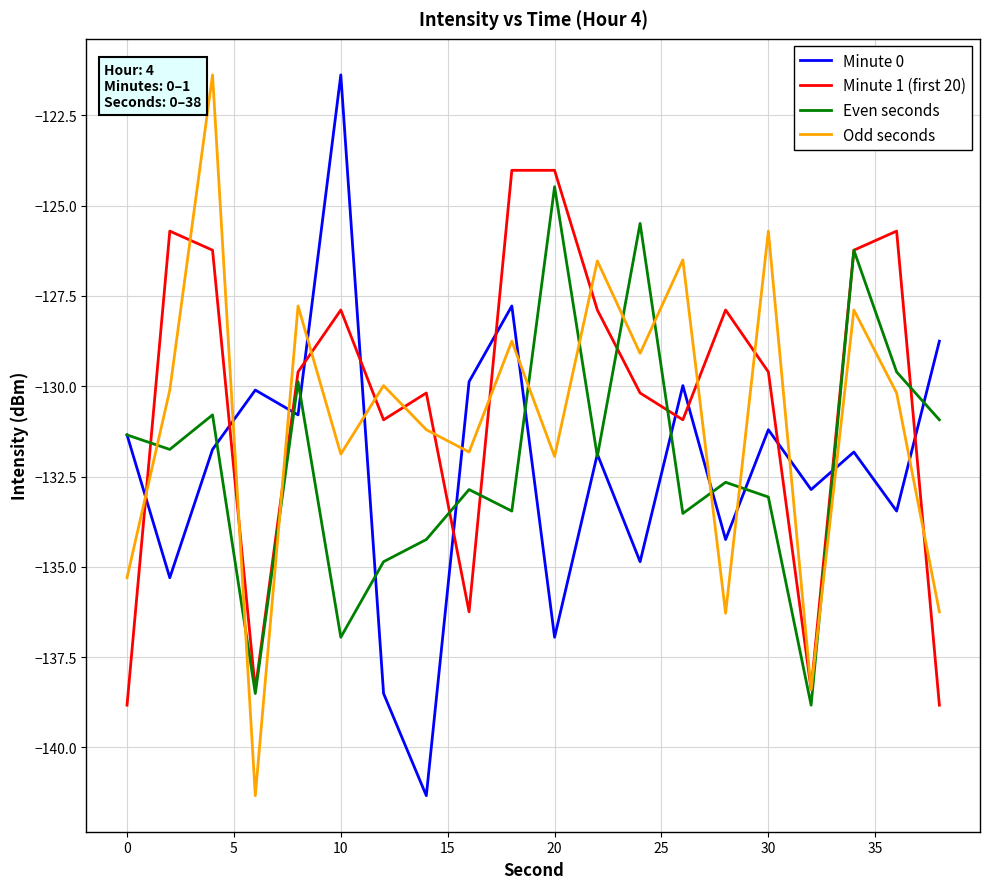

What are all the series names shown in the legend?

Minute 0, Minute 1 (first 20), Even seconds, Odd seconds